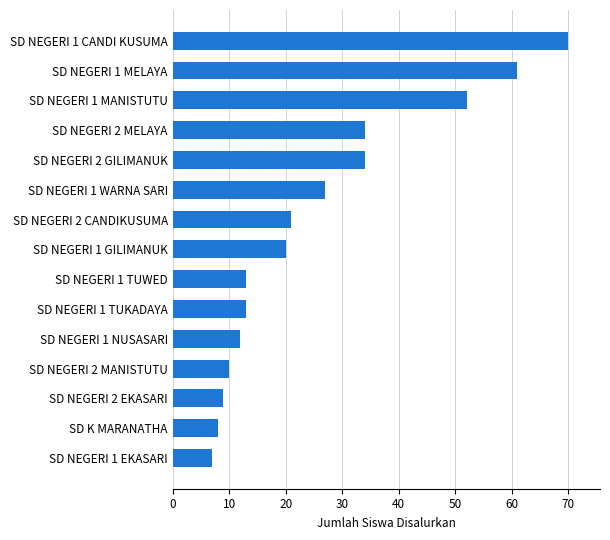

Reading bottom to top, what are all the values shown in this chart?

7	8	9	10	12	13	13	20	21	27	34	34	52	61	70